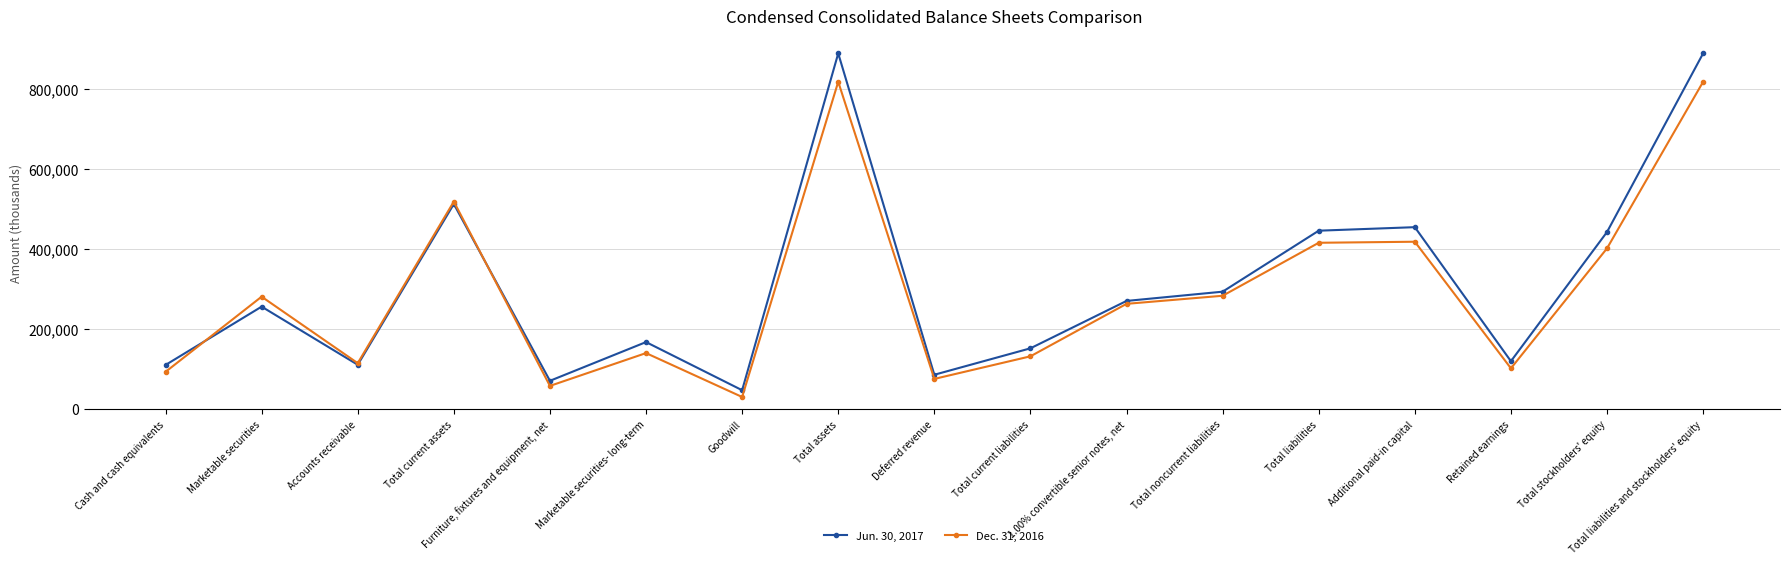

Where is the first local minimum for Jun. 30, 2017?

Accounts receivable